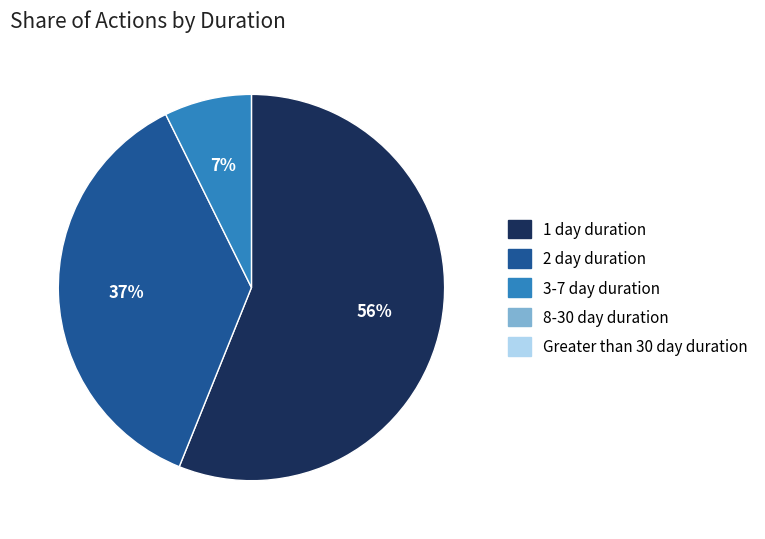

Does any single category account for the majority?

Yes